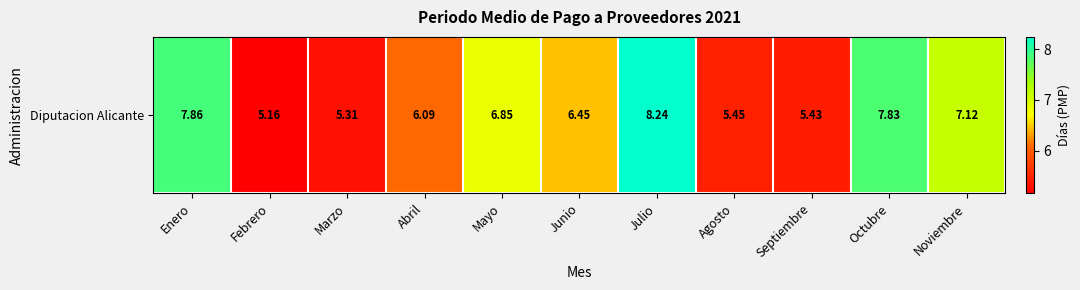

What is the smallest value displayed?

5.2